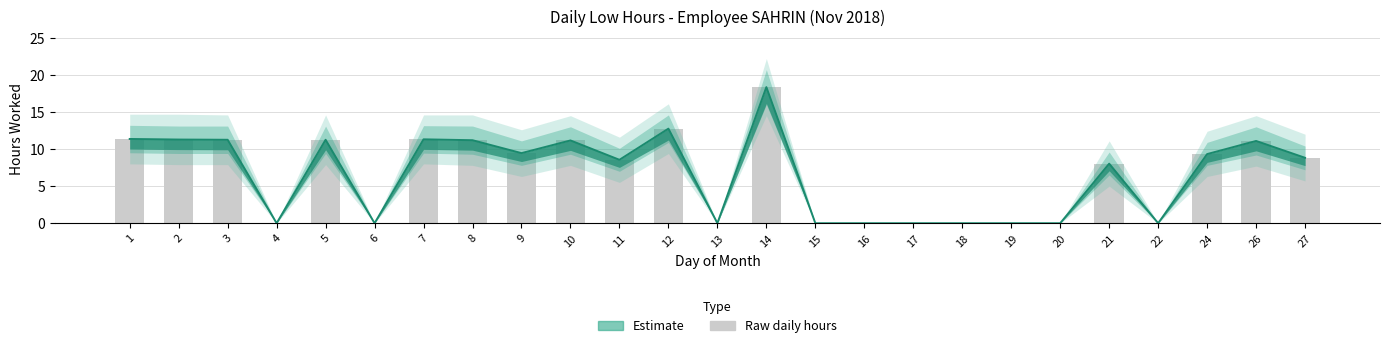

The chart shows a value of 11.1 at 26. True or false?

True